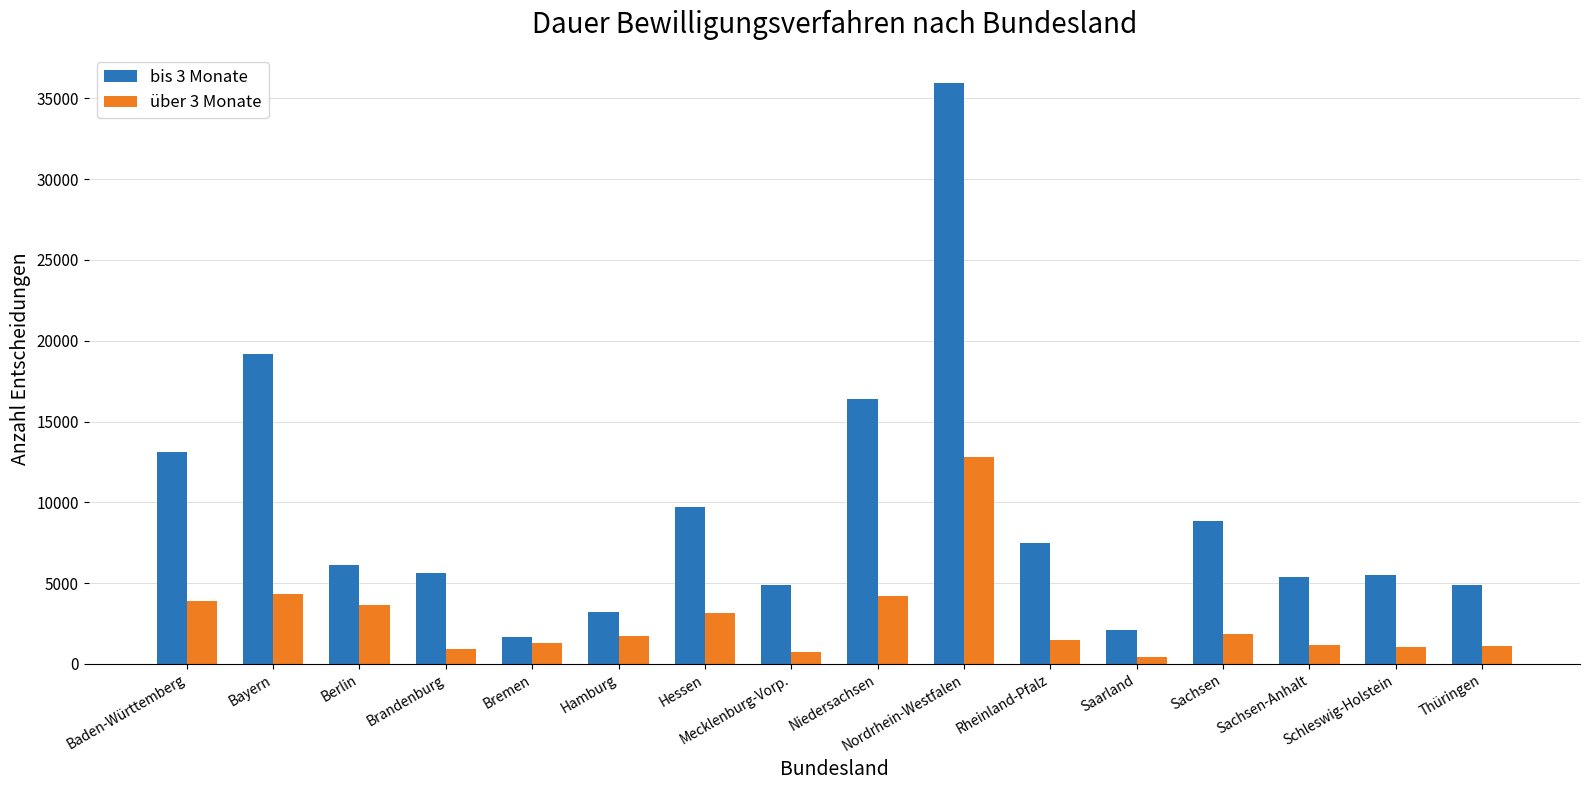

Which series has the largest total across all categories?

bis 3 Monate